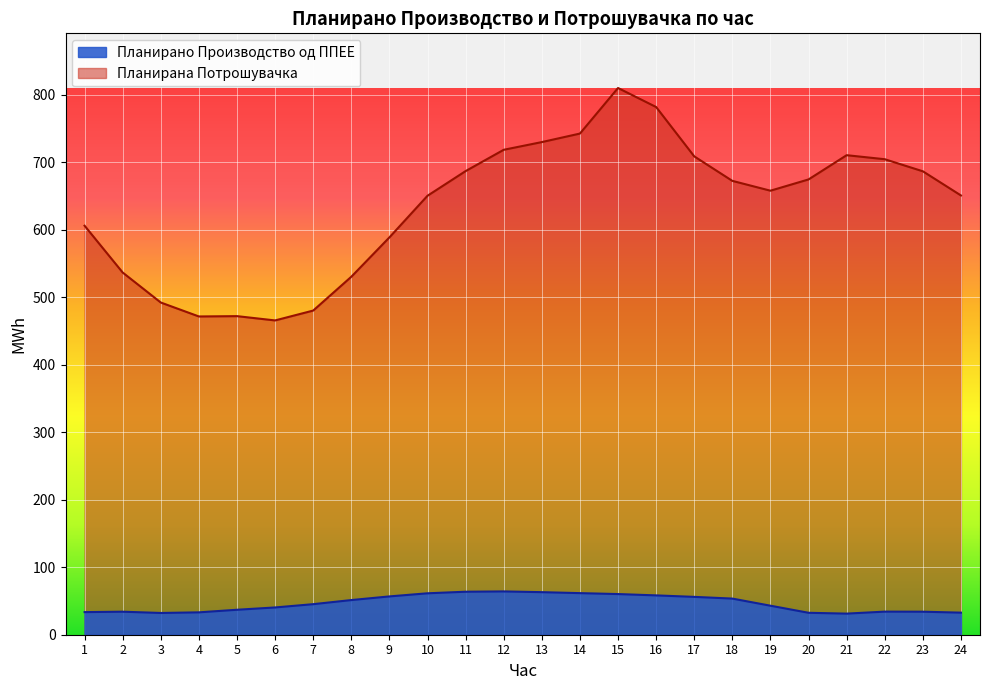

Read the Планирано Производство од ППЕЕ value at 21.

31.3